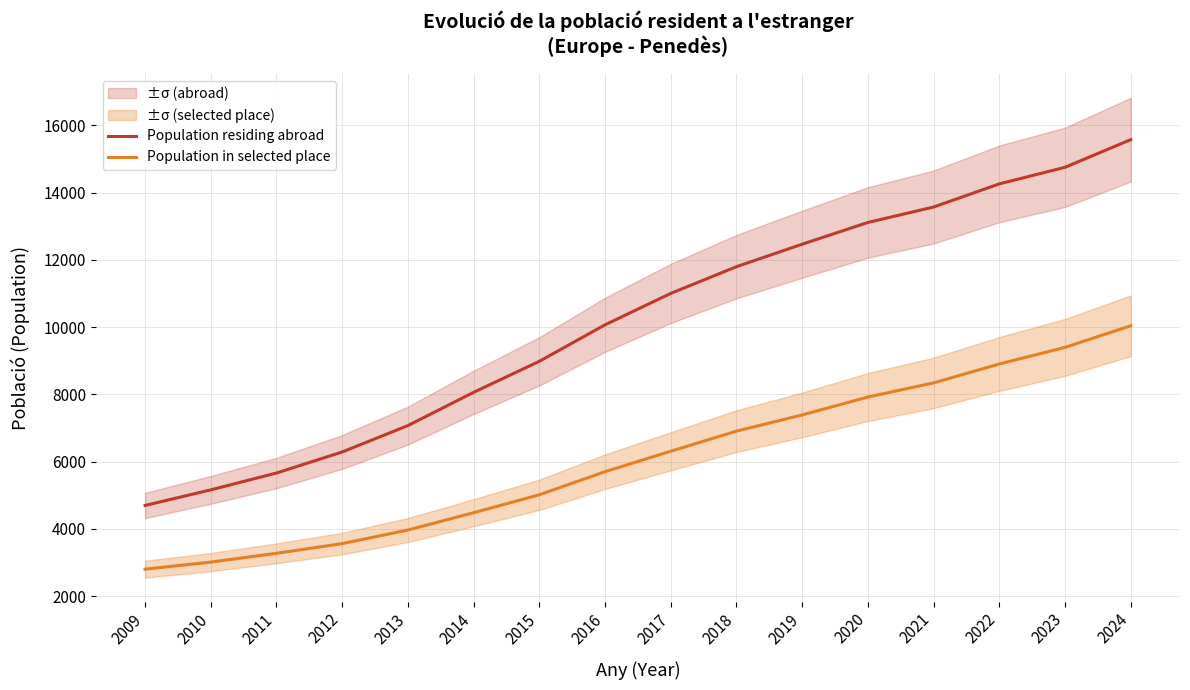

What is the value of the Population residing abroad point at the 4th from the left?

6286